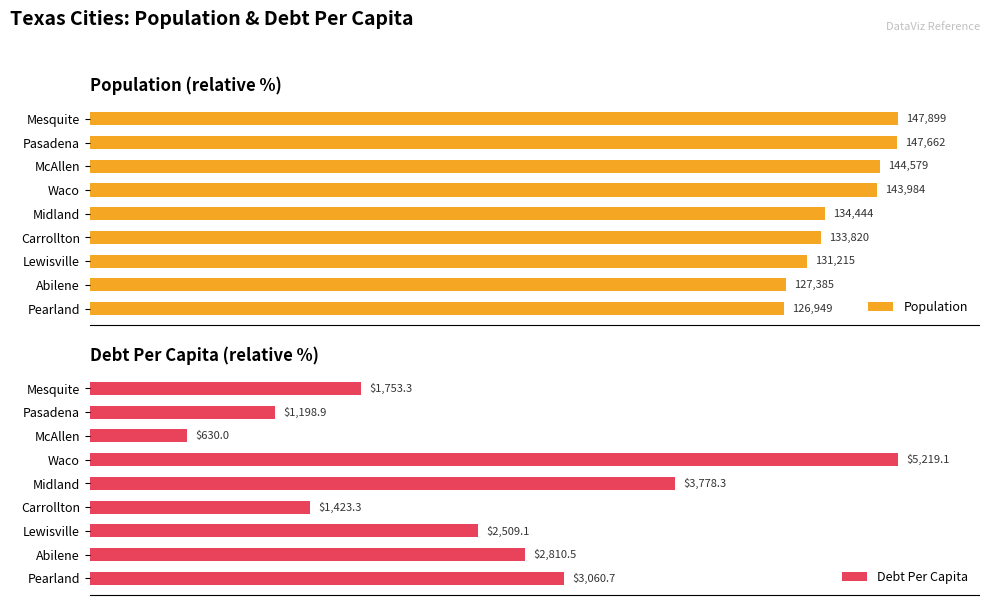

Reading right to left, extract all data points from this chart.

Population: 85.8	86.1	88.7	90.5	90.9	97.4	97.8	99.8	100.0
Debt Per Capita: 58.6	53.9	48.1	27.3	72.4	100.0	12.1	23.0	33.6